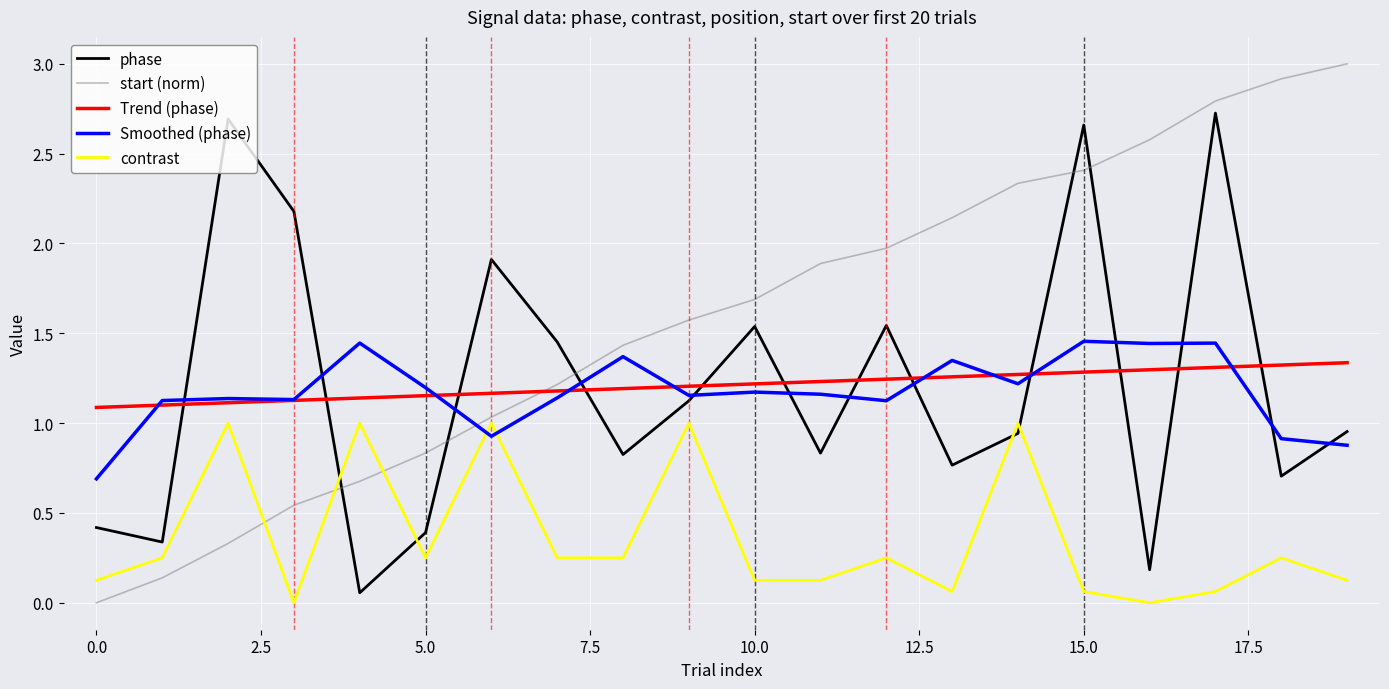

Which series has the largest total across all categories?

start (norm)